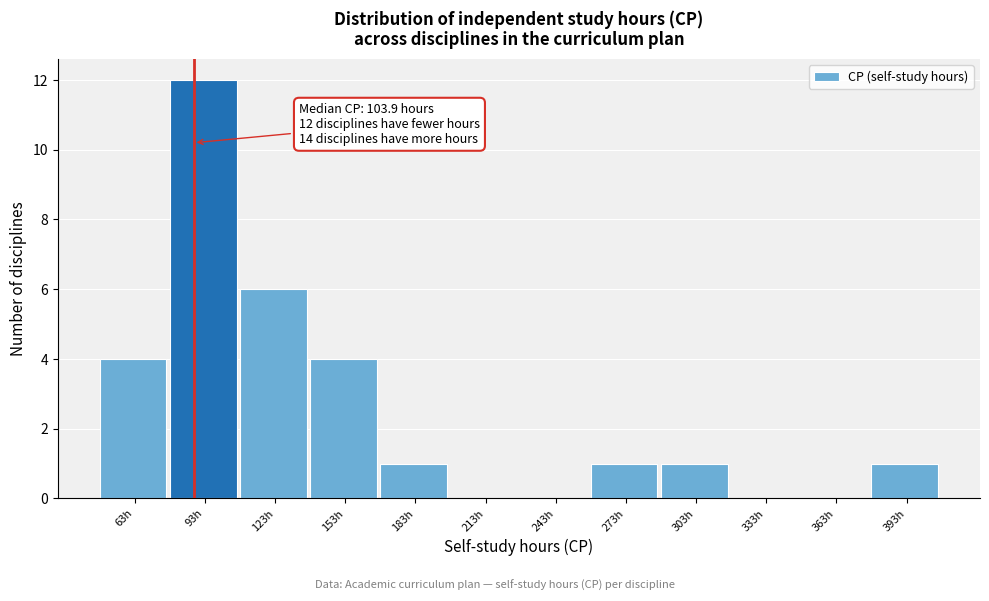

Reading left to right, list all the values displayed in this chart.

63h=4	93h=12	123h=6	153h=4	183h=1	213h=0	243h=0	273h=1	303h=1	333h=0	363h=0	393h=1